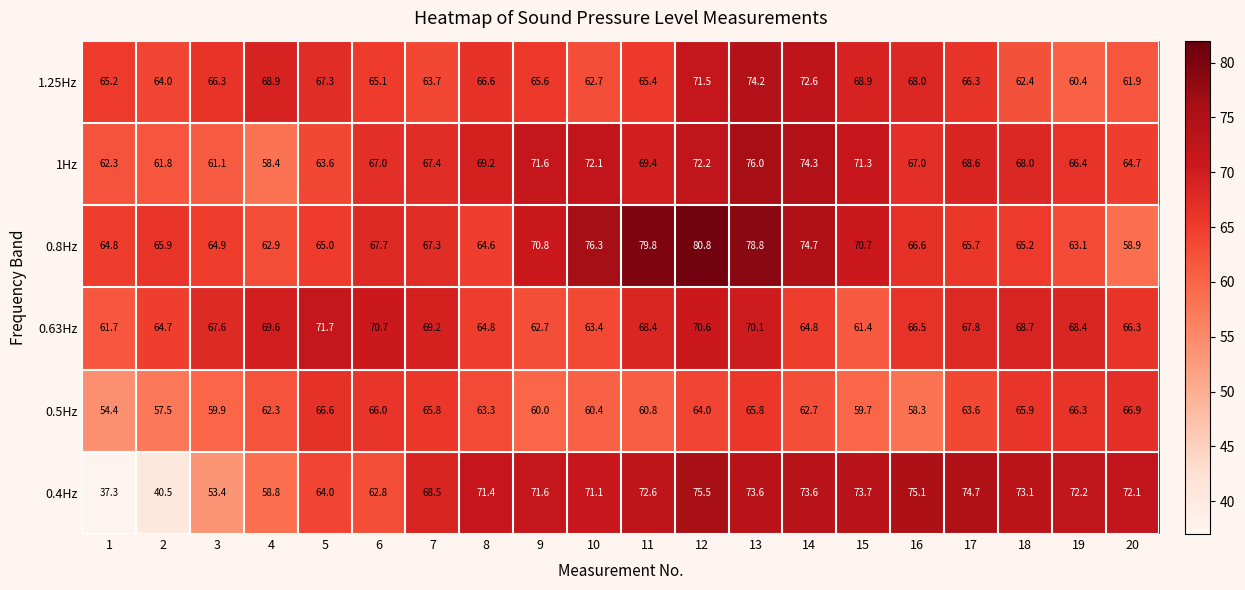

List the labels in order of 0.8Hz value, smallest first.

20, 4, 19, 8, 1, 3, 5, 18, 17, 2, 16, 7, 6, 15, 9, 14, 10, 13, 11, 12